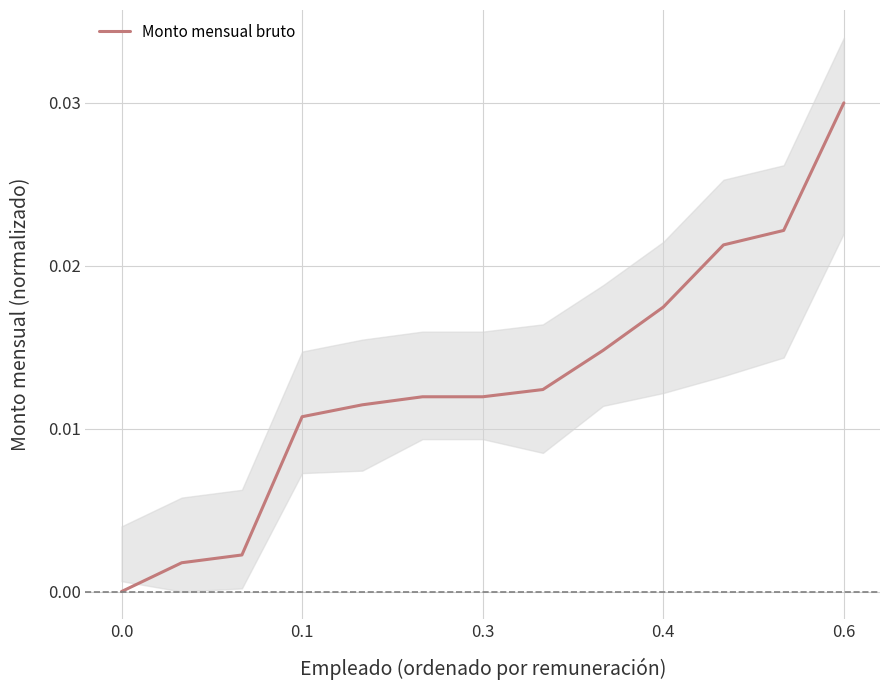

Which category has the highest value in the Monto mensual bruto series?

0.6